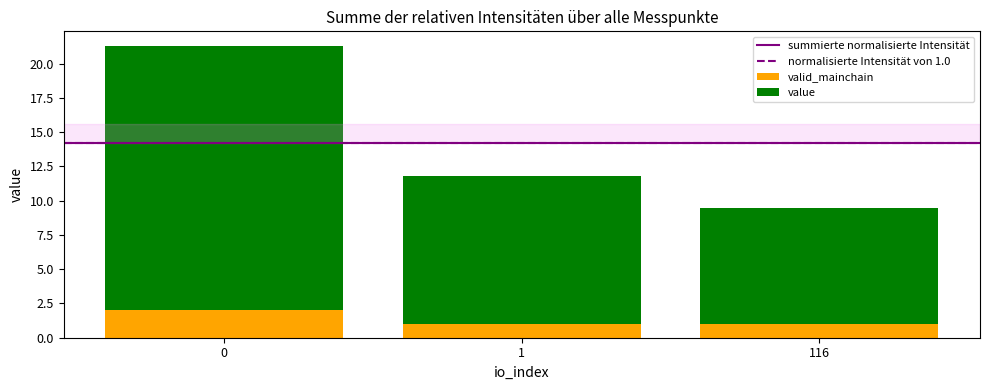

How many categories are shown in the chart?

3